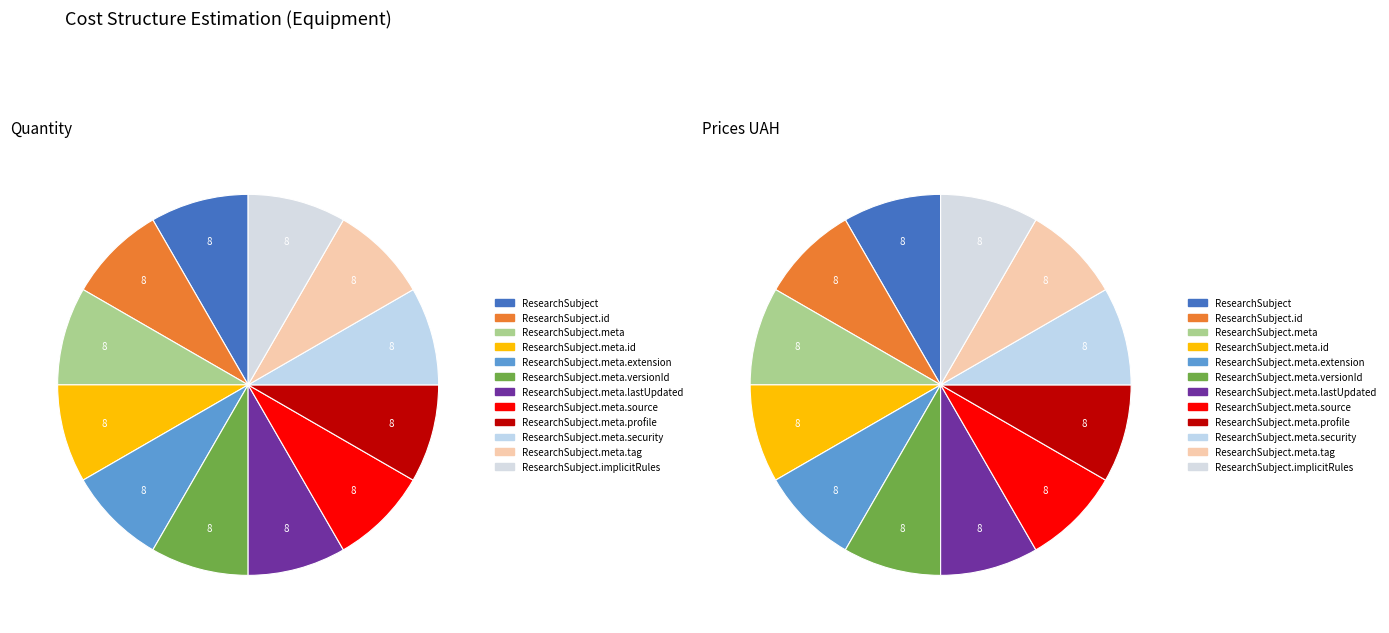

Do ResearchSubject.meta.tag and ResearchSubject.meta.security together represent more than half of the pie?

No